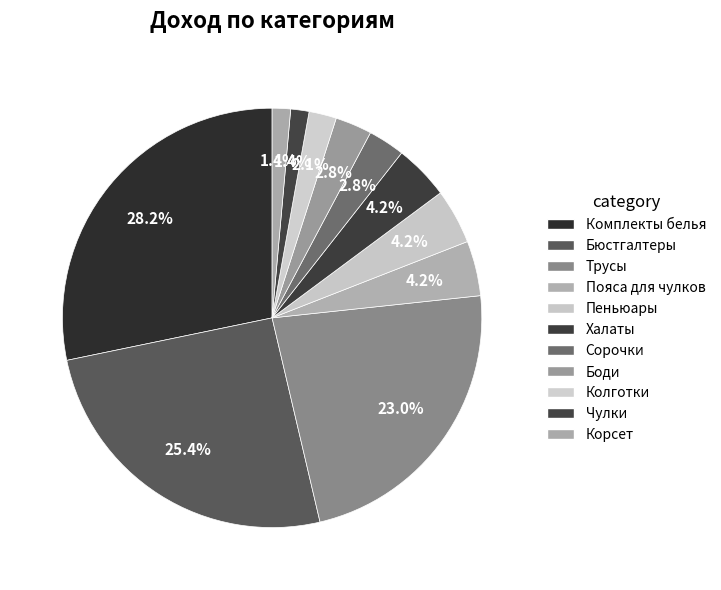

Does Чулки represent more than half of the total?

No